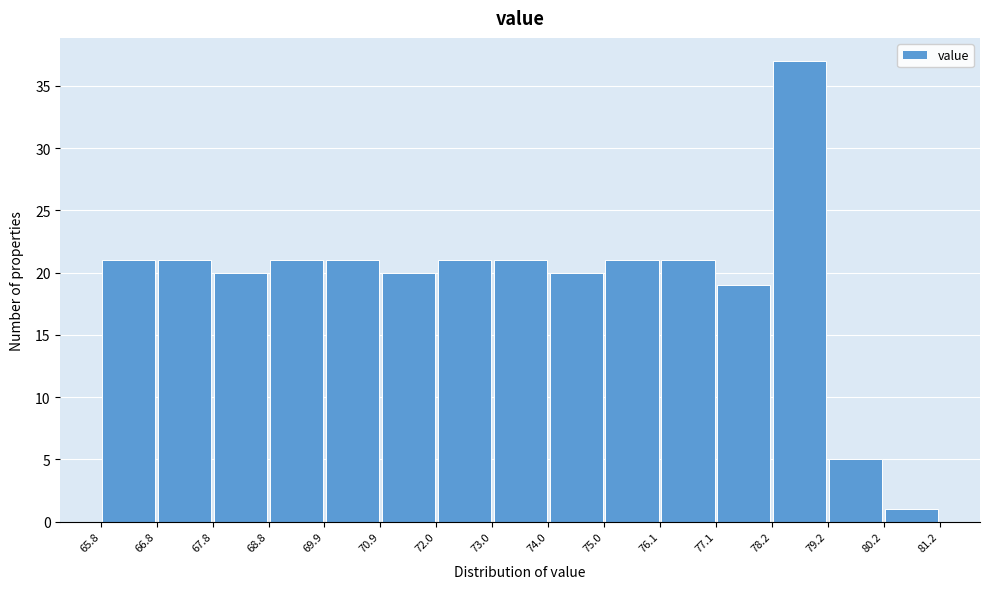

What is the height of the bar covering 65.8 to 66.8 on the x-axis? The values are not printed on the chart, so give them approximately, as read against the axis.

21